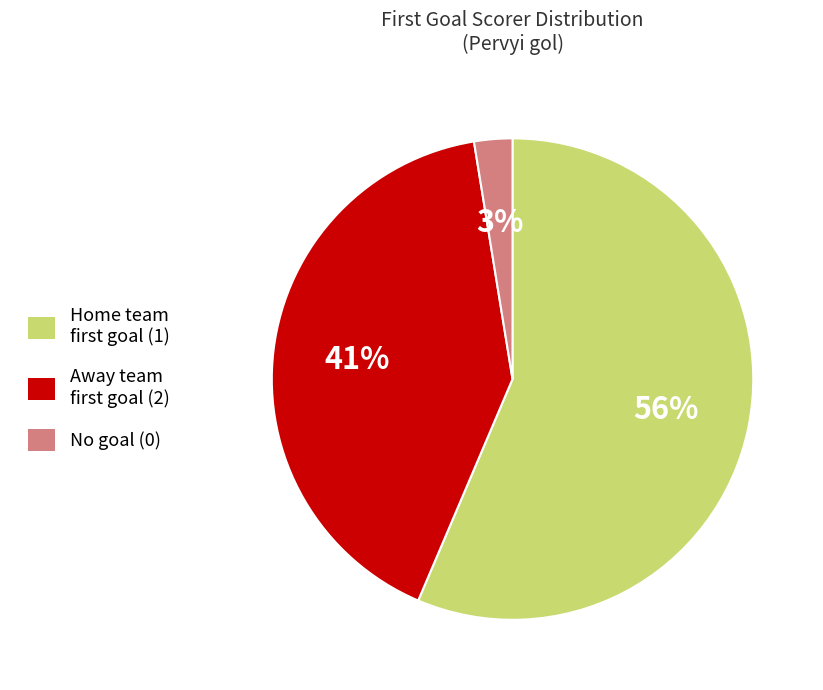

Is there a majority slice in this chart?

Yes